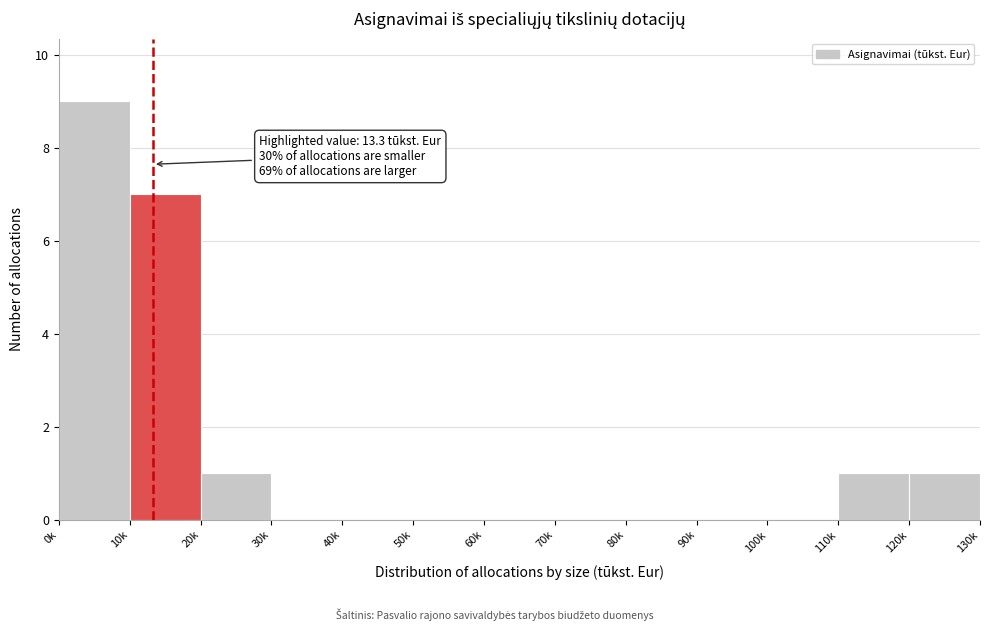

Reading right to left, transcribe all the data shown in this chart.

120k=1	110k=1	100k=0	90k=0	80k=0	70k=0	60k=0	50k=0	40k=0	30k=0	20k=1	10k=7	0k=9